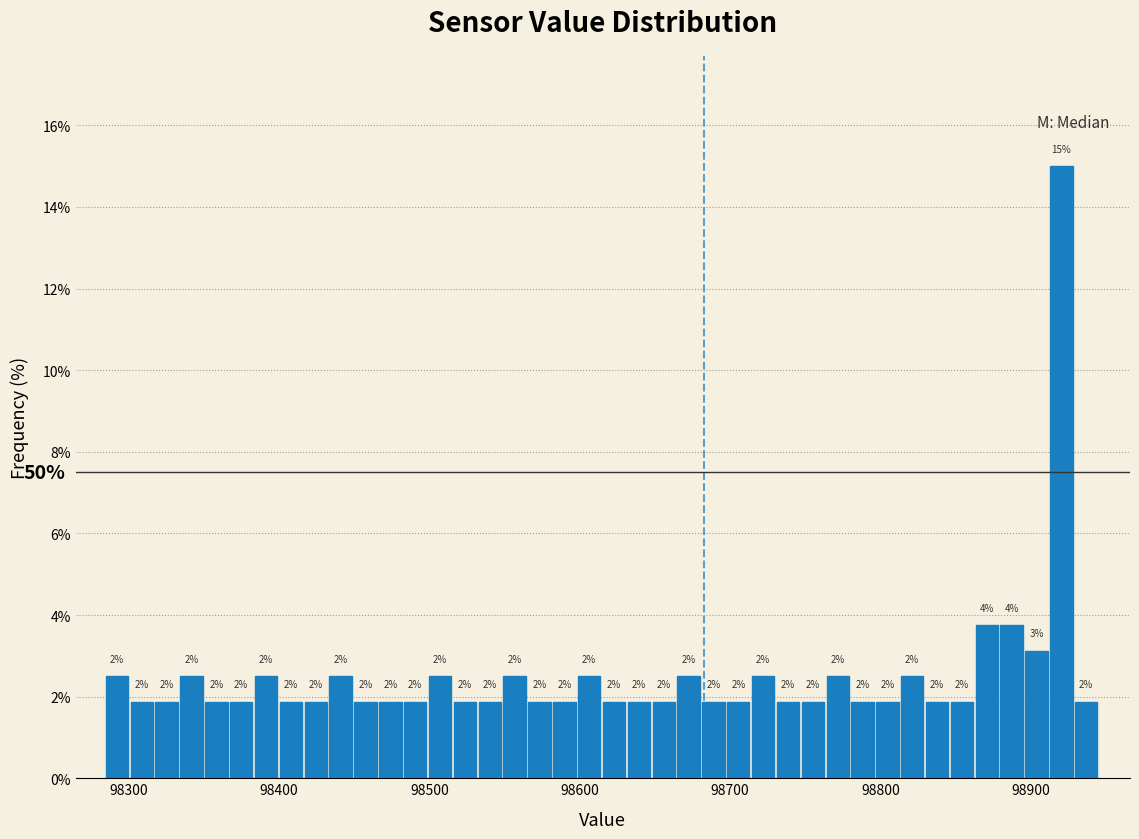

Read against the x-axis, roughly where is the centre of the tallest bar?

98920